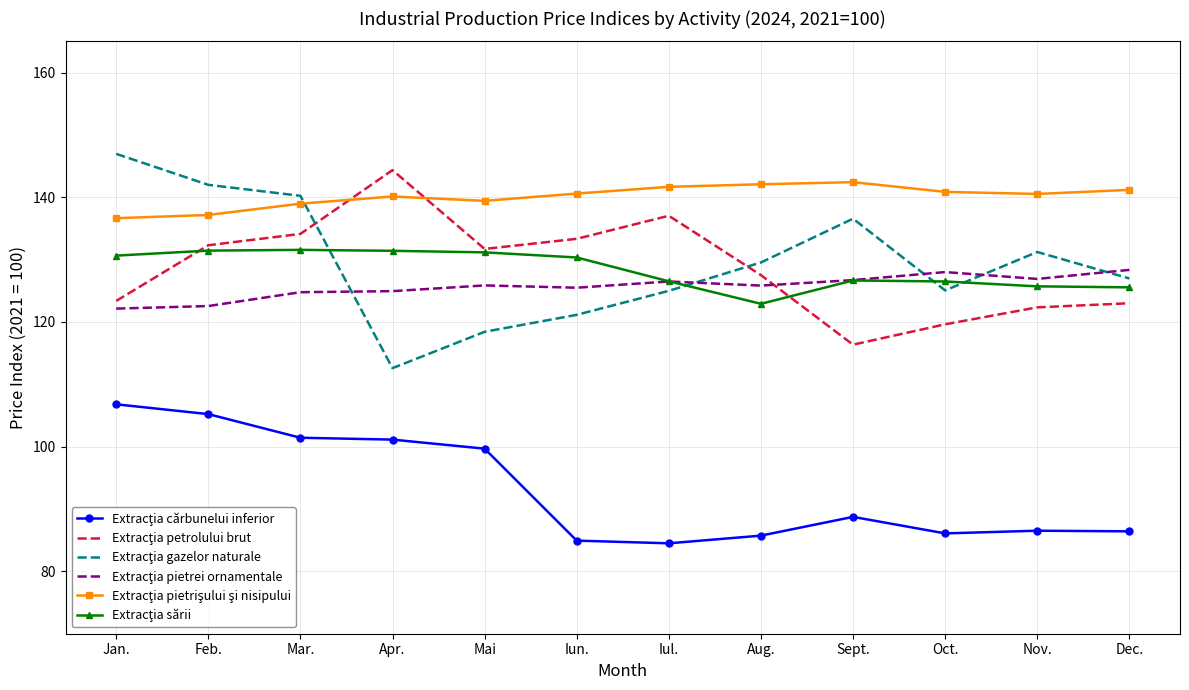

Count the number of data series in this chart.

6